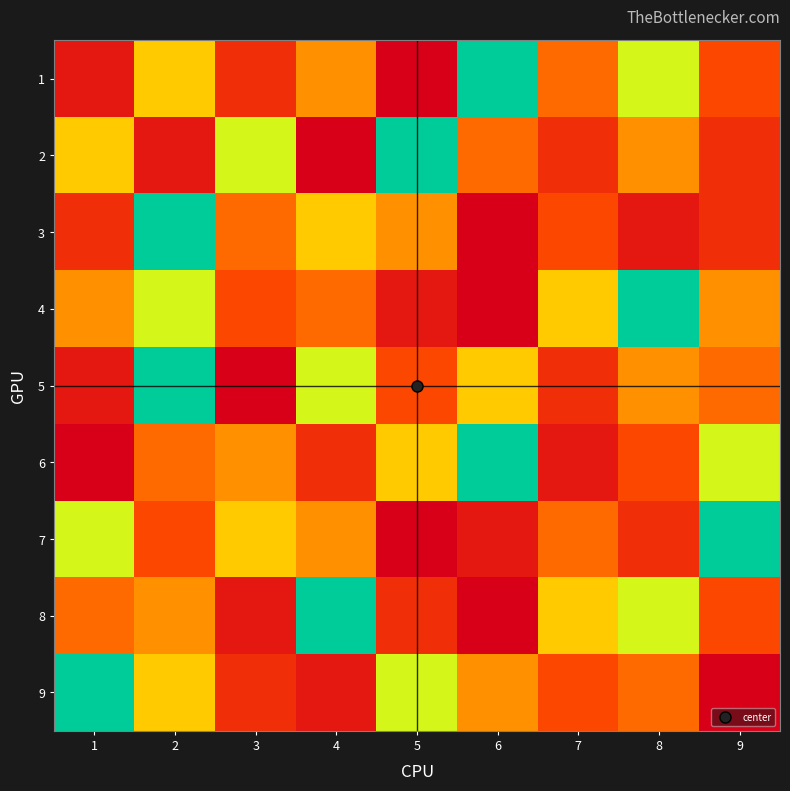

Reading left to right, transcribe all the data shown in this chart.

1: 1=8	2=3	3=7	4=4	5=9	6=1	7=5	8=2	9=6
2: 1=3	2=8	3=2	4=9	5=1	6=5	7=7	8=4	9=7
3: 1=7	2=1	3=5	4=3	5=4	6=9	7=6	8=8	9=7
4: 1=4	2=2	3=6	4=5	5=8	6=9	7=3	8=1	9=4
5: 1=8	2=1	3=9	4=2	5=6	6=3	7=7	8=4	9=5
6: 1=9	2=5	3=4	4=7	5=3	6=1	7=8	8=6	9=2
7: 1=2	2=6	3=3	4=4	5=9	6=8	7=5	8=7	9=1
8: 1=5	2=4	3=8	4=1	5=7	6=9	7=3	8=2	9=6
9: 1=1	2=3	3=7	4=8	5=2	6=4	7=6	8=5	9=9